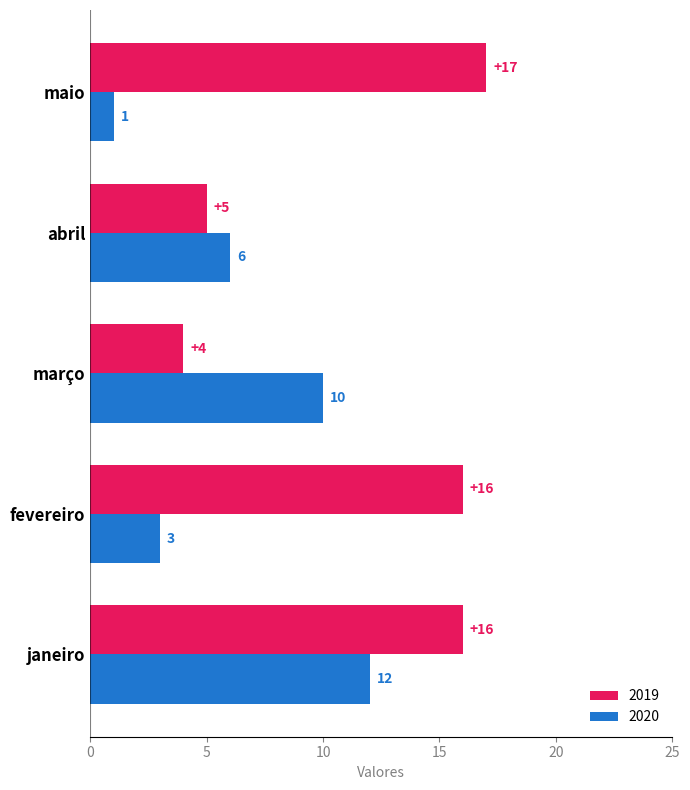

What is the approximate value of 2019 at maio?

17